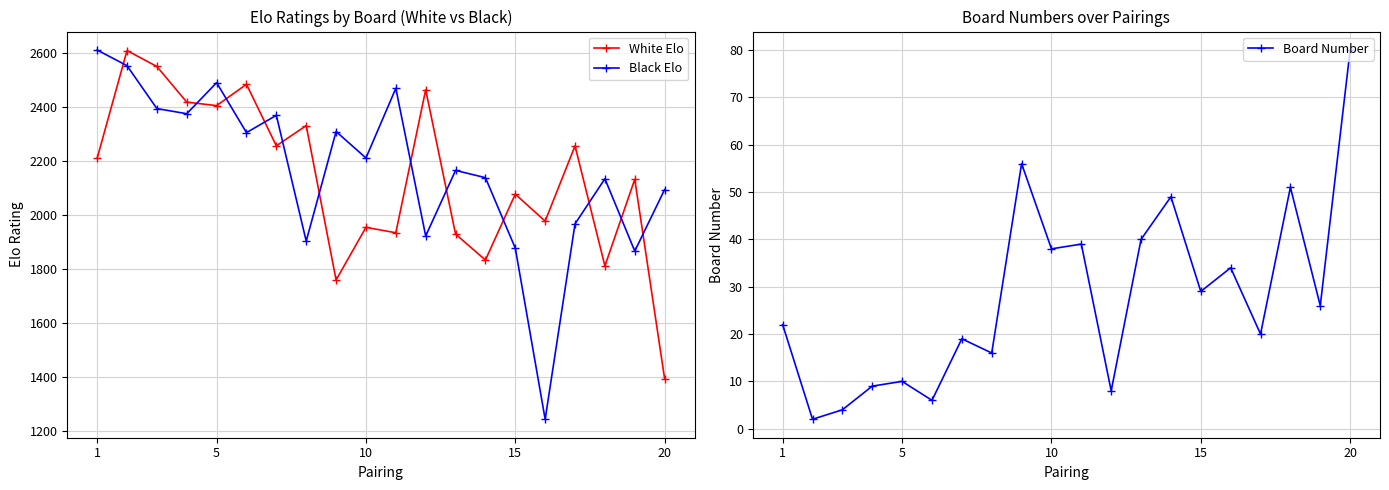

How many data points in Black Elo are less than 2211?

10